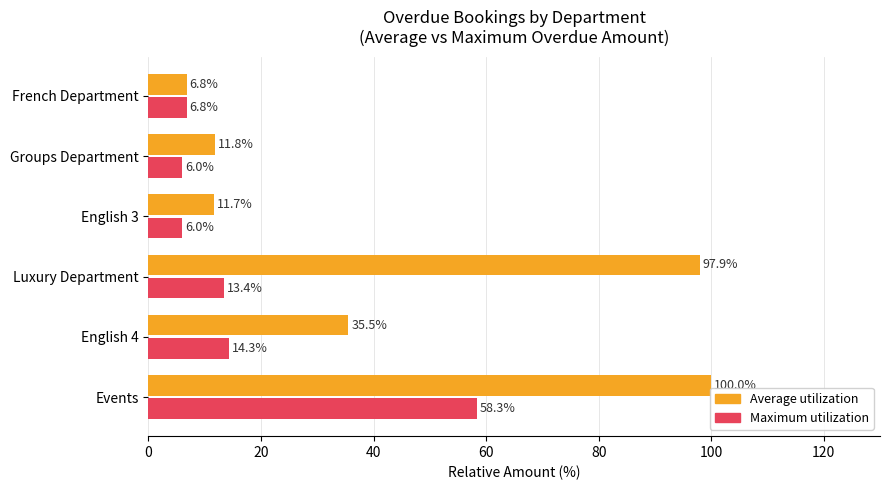

The Average utilization series shows 50.8 at English 4. True or false?

False